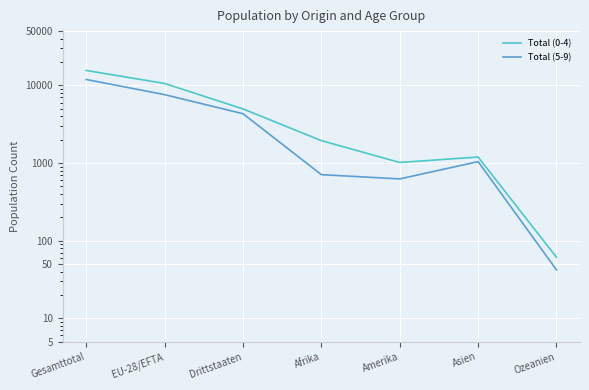

What is the average value of the Total (5-9) series?

3746